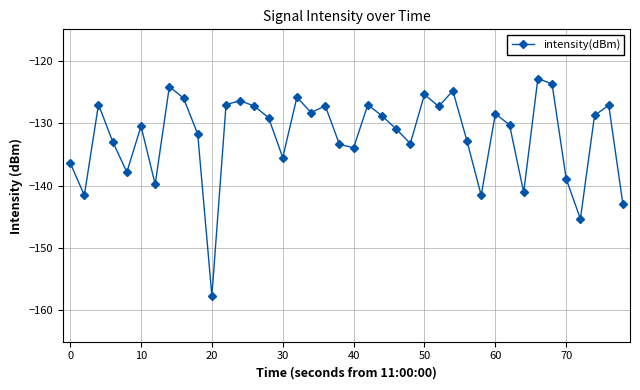

What is the sum of all values?

-5281.8